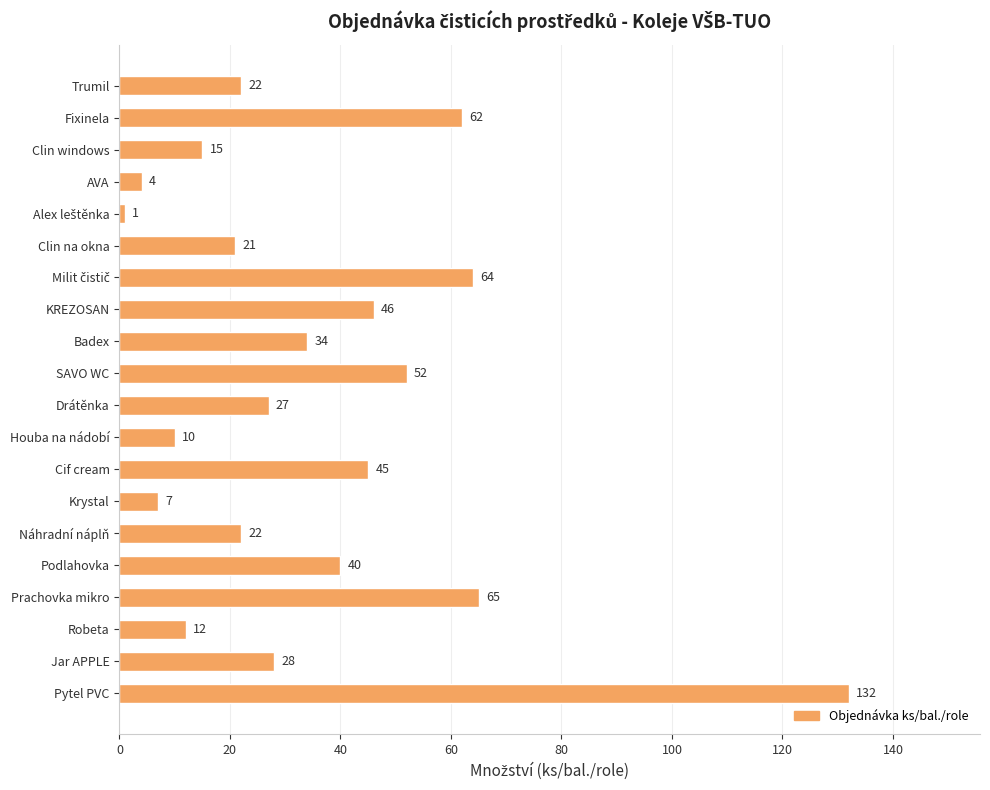

What is the minimum value shown in the chart?

1